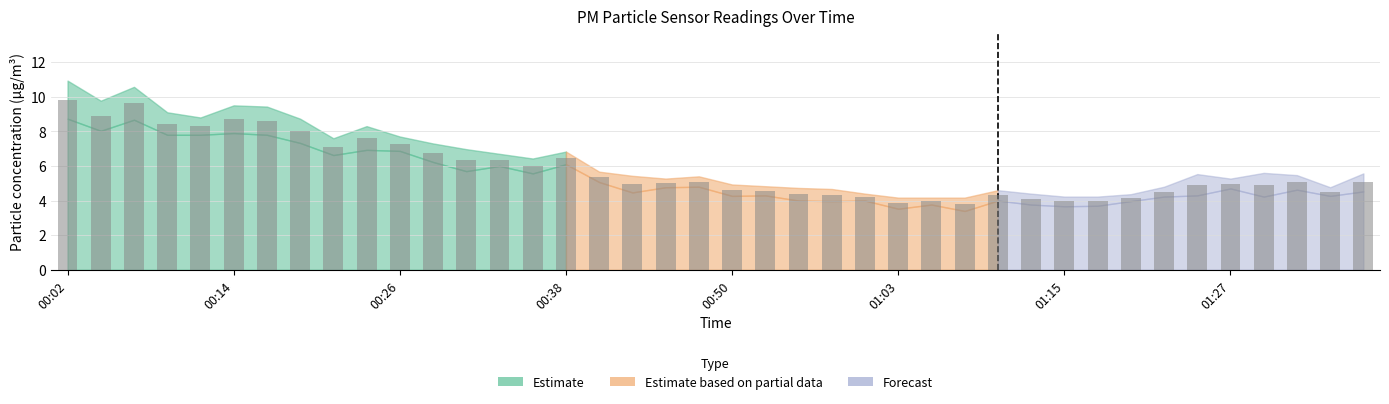

What is the maximum value shown in the chart?

9.8